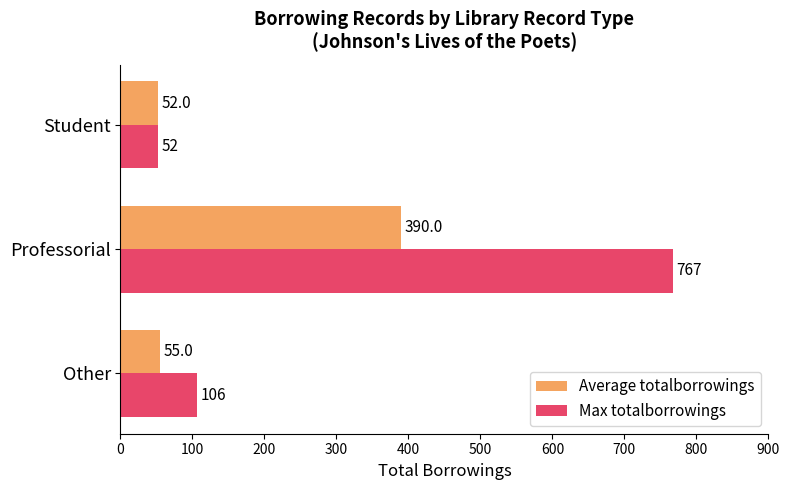

What is the difference between the Max totalborrowings values at Other and Professorial?

661